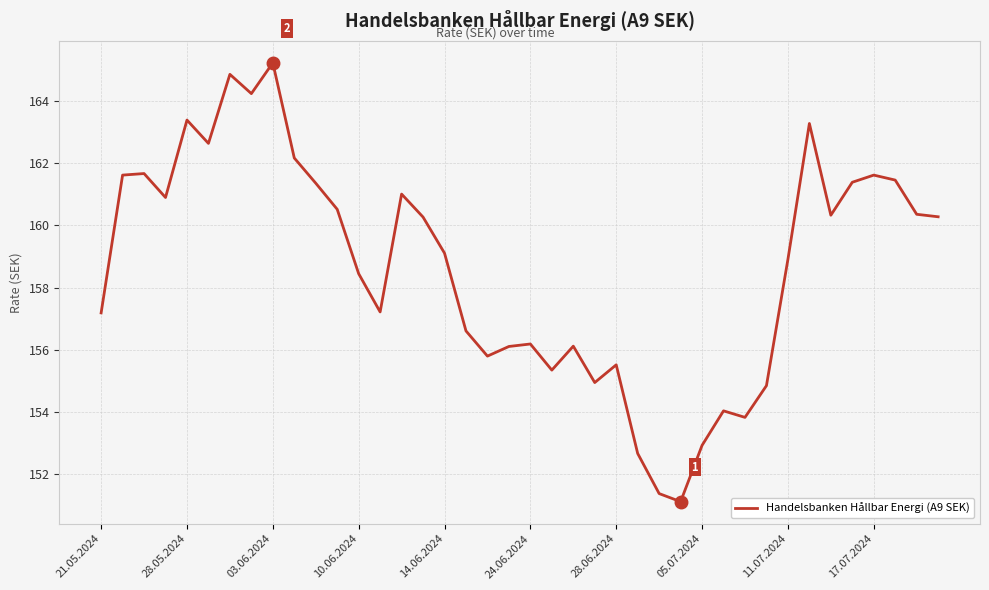

What is the maximum value shown in the chart?

165.2